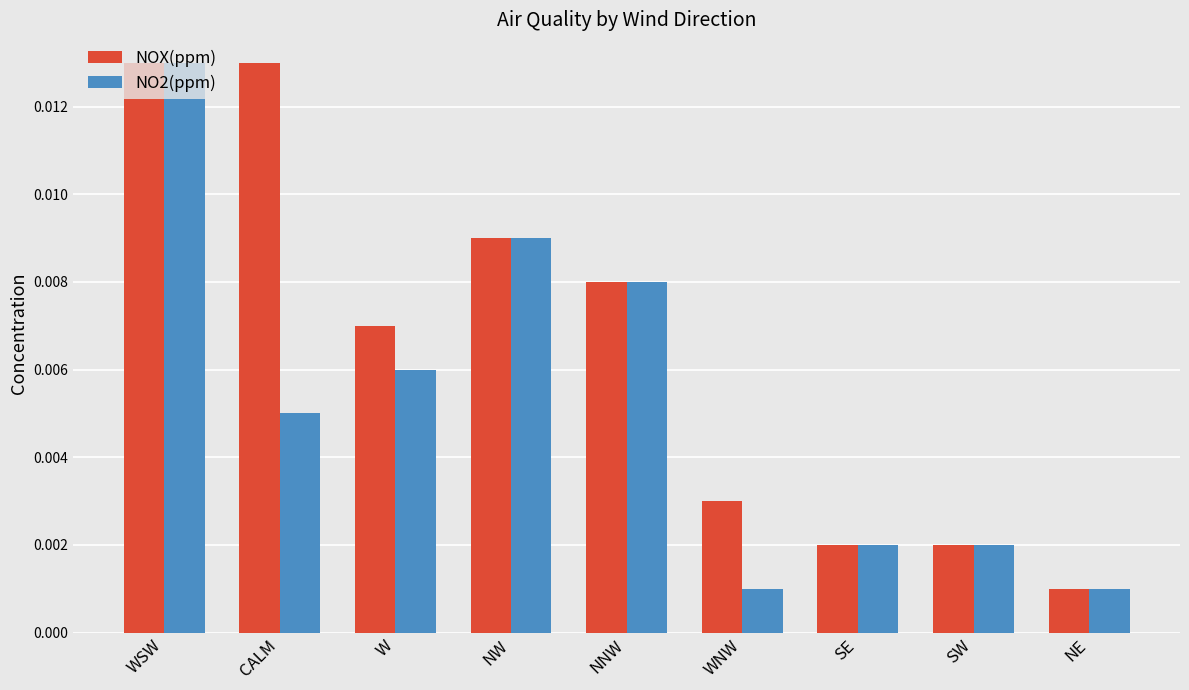

At which label does NO2(ppm) reach its peak?

WSW